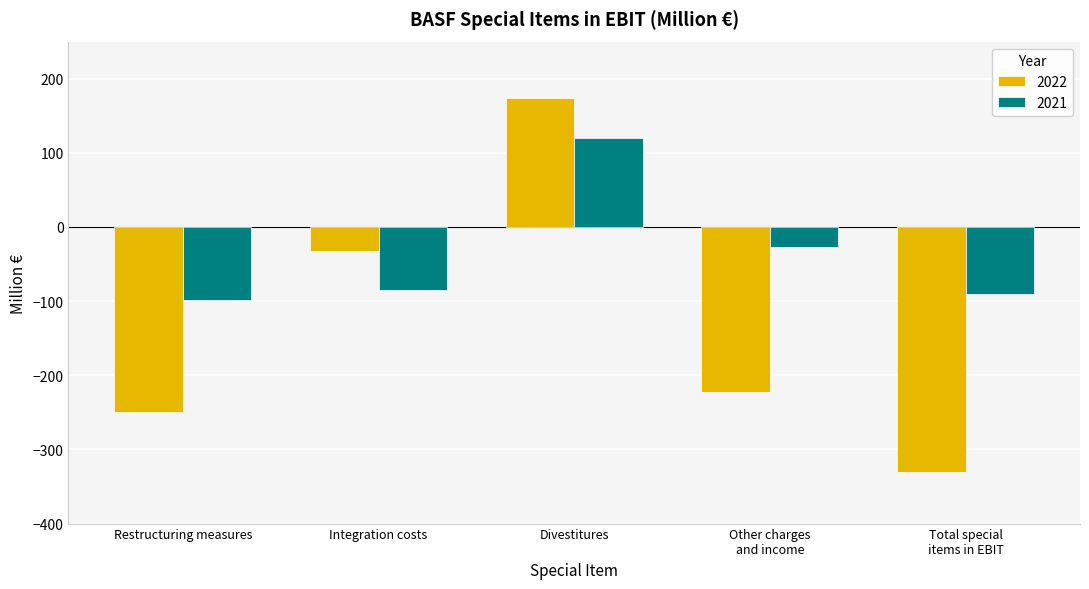

Reading left to right, what are all the values shown in this chart?

2022: Restructuring measures=-249	Integration costs=-32	Divestitures=174	Other charges
and income=-222	Total special
items in EBIT=-330
2021: Restructuring measures=-99	Integration costs=-85	Divestitures=120	Other charges
and income=-27	Total special
items in EBIT=-91